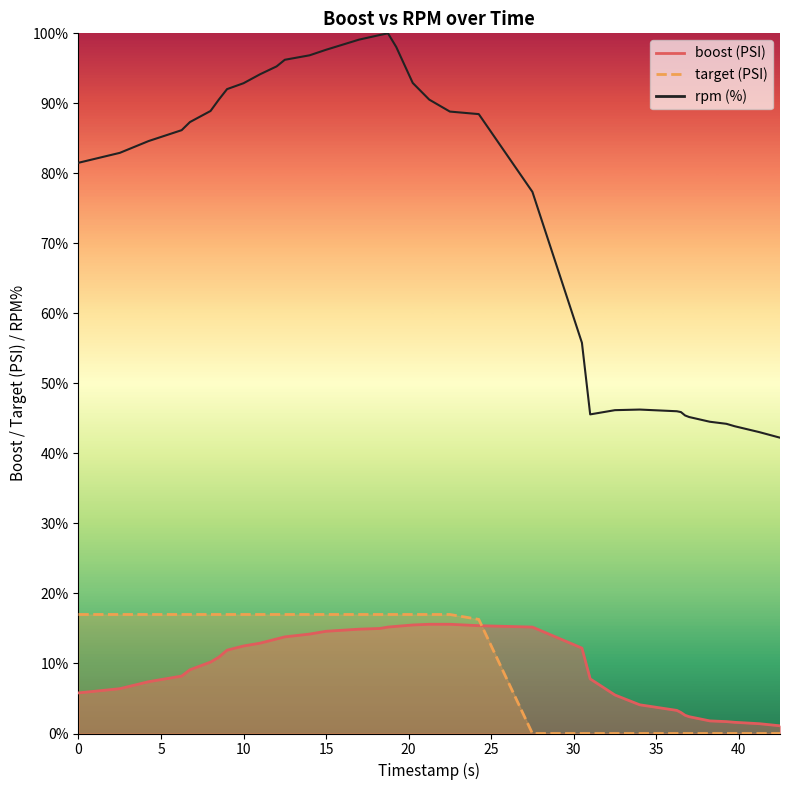

Is it true that the value at 31 is 18.6?

False